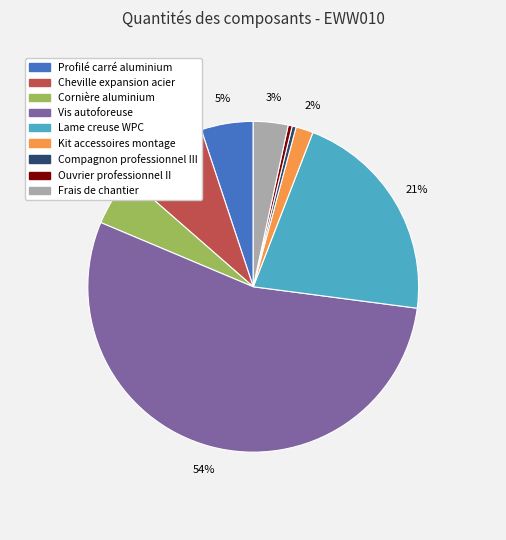

To the nearest percent, what percentage of the pie is Frais de chantier?

3%